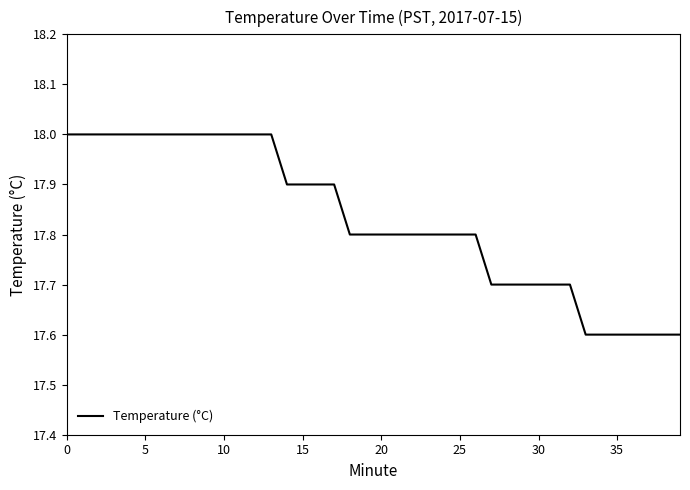

What is the difference between the maximum and minimum values?

0.4